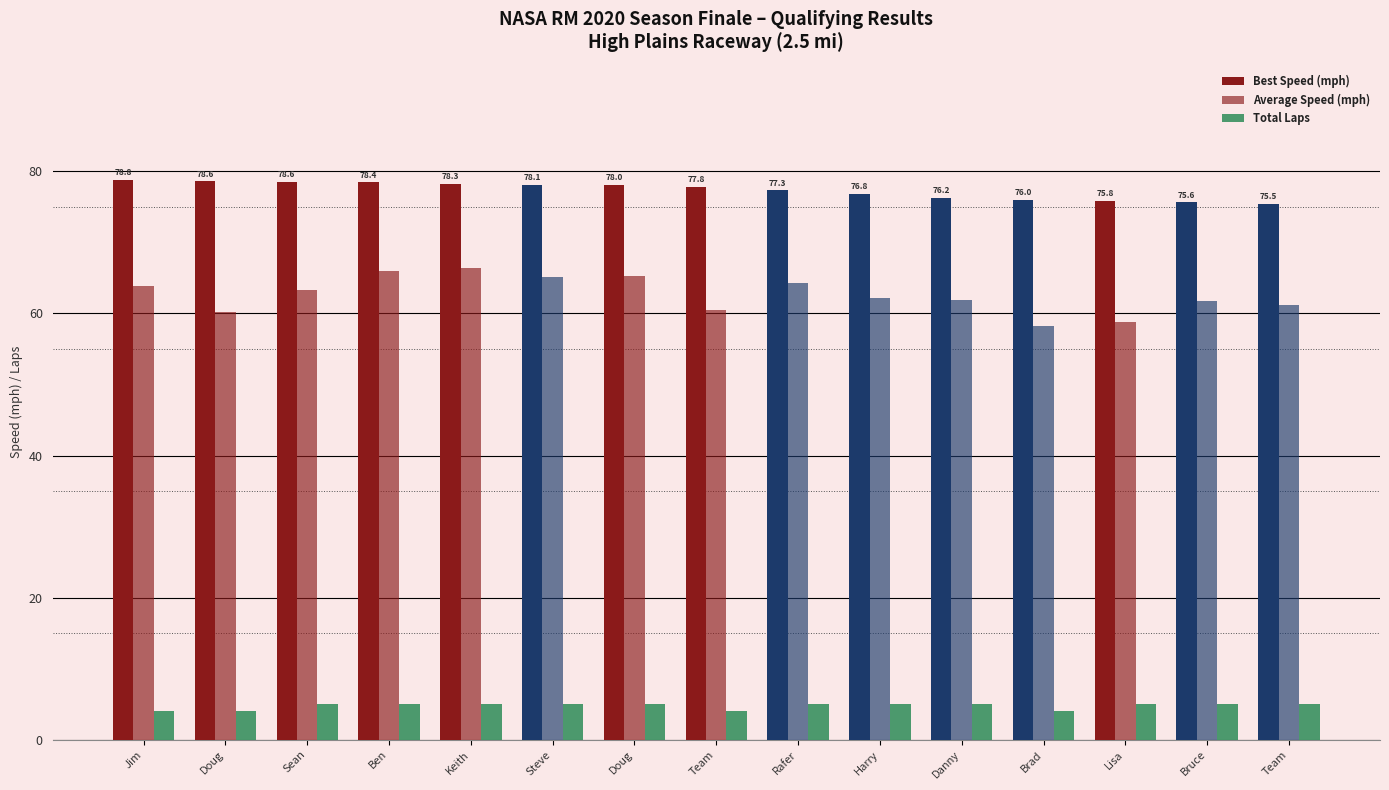

What is the spread (max minus min) of values at Brad?

72.0